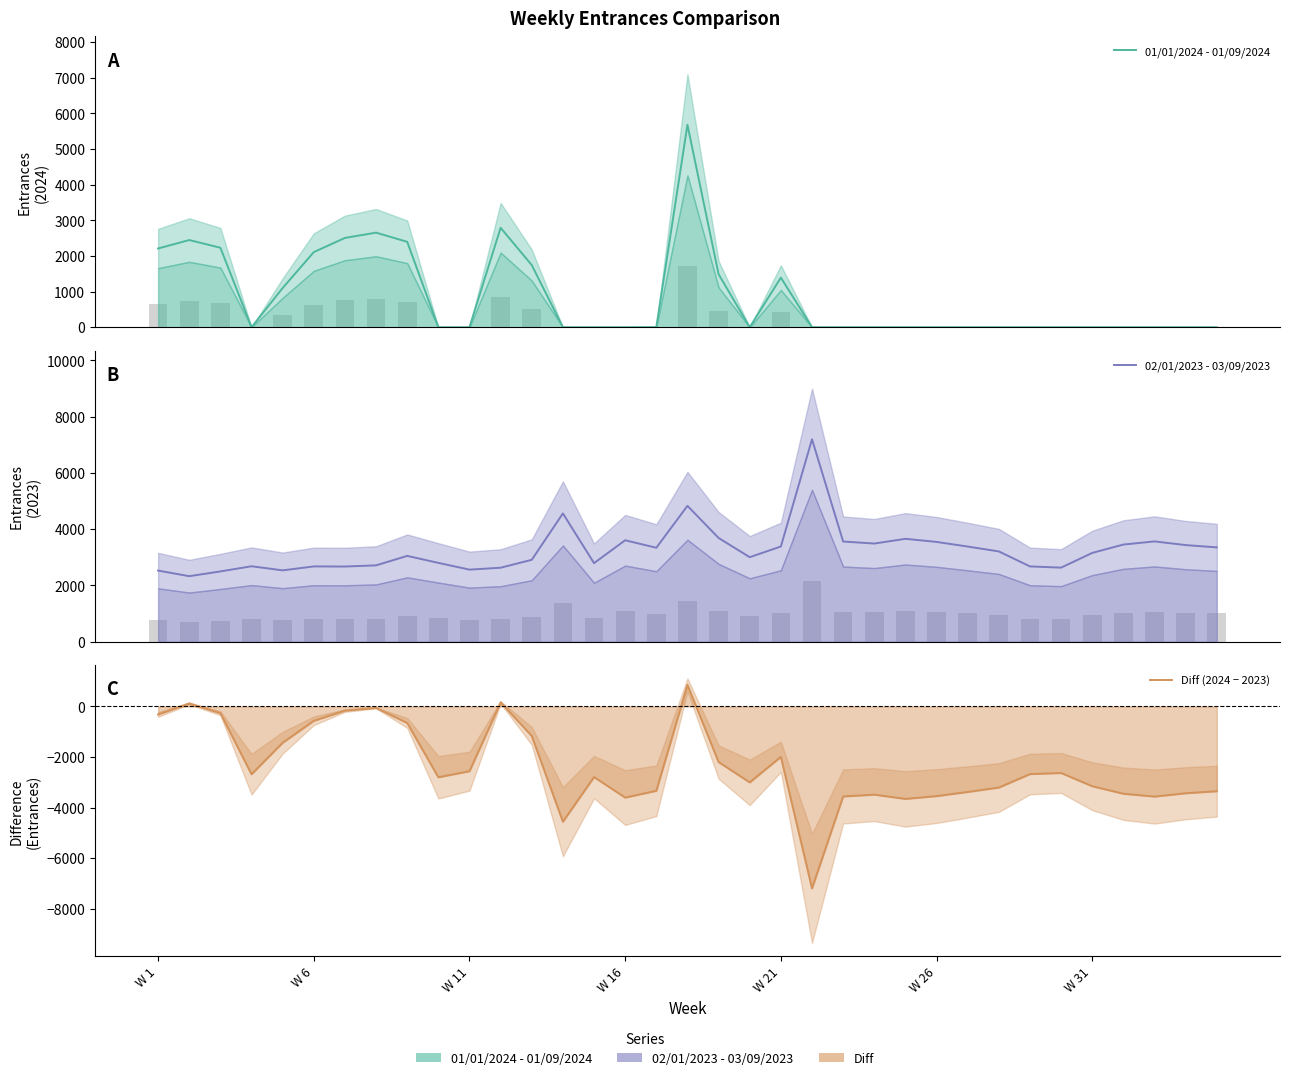

How many series are shown in this chart?

3